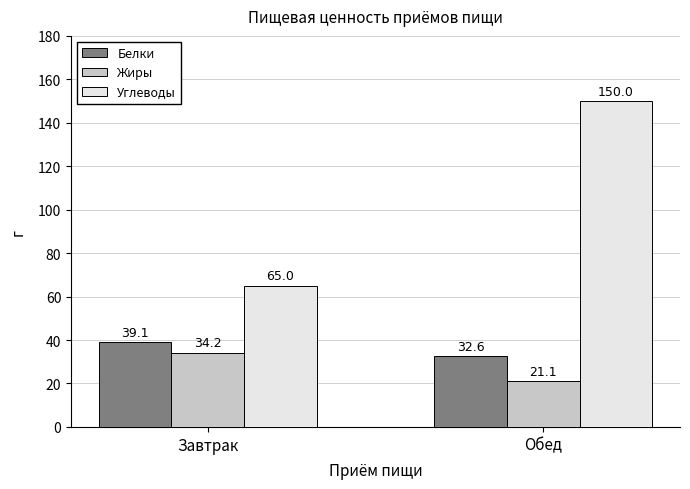

What is the smallest value displayed?

21.1